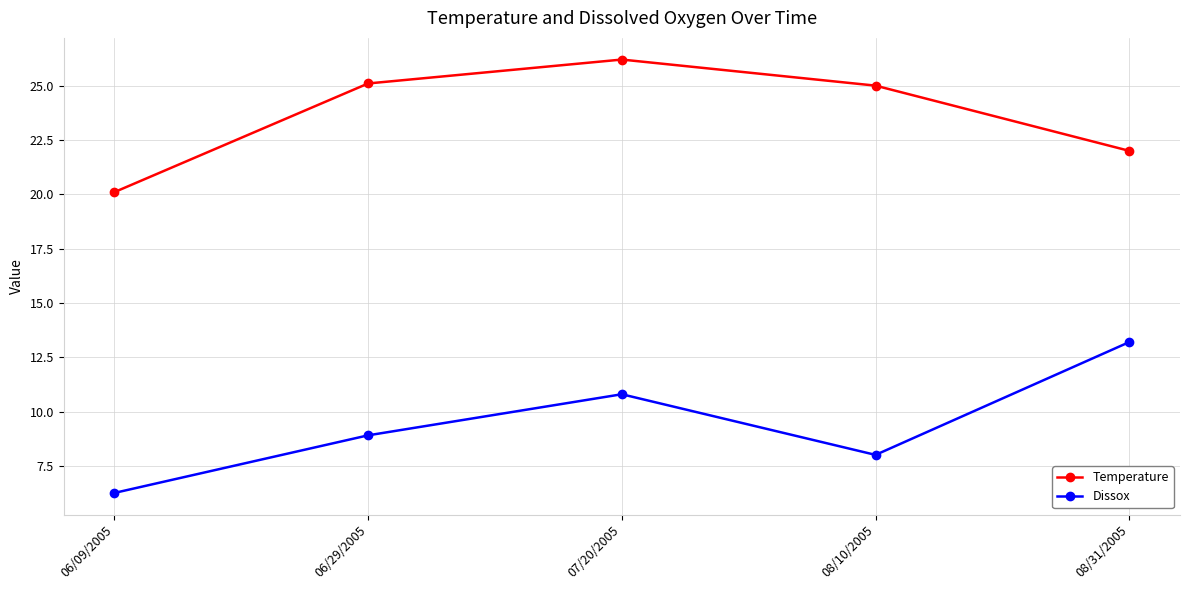

Reading left to right, list all the values displayed in this chart.

Temperature: 06/09/2005=20.1	06/29/2005=25.1	07/20/2005=26.2	08/10/2005=25.0	08/31/2005=22.0
Dissox: 06/09/2005=6.3	06/29/2005=8.9	07/20/2005=10.8	08/10/2005=8.0	08/31/2005=13.2